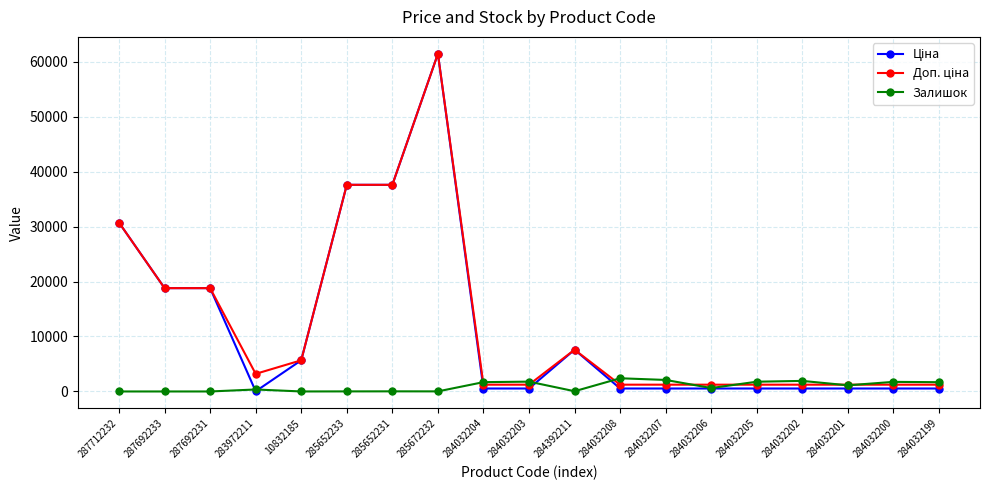

What is the highest value of the Залишок series?

2401.0